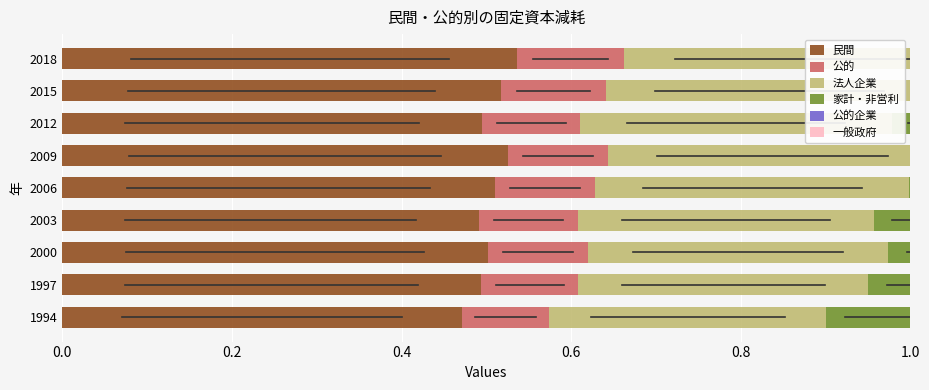

Which series has the widest spread of values?

法人企業